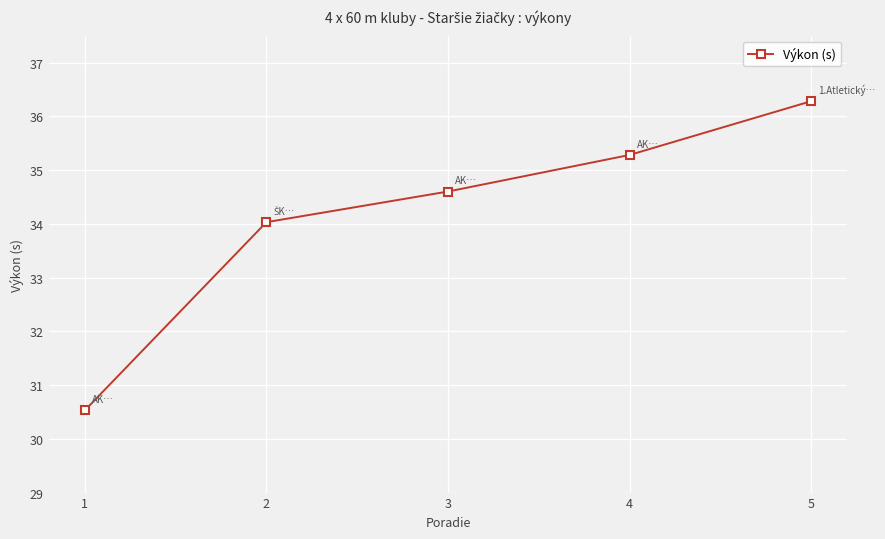

How many lines are shown in the chart?

1